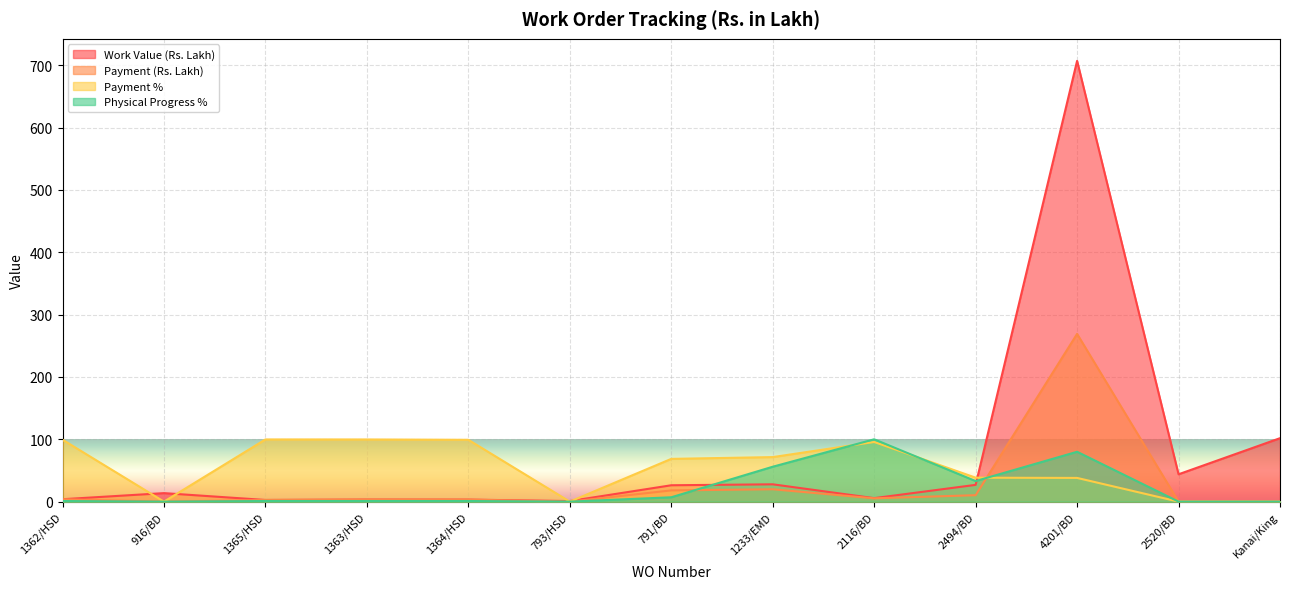

What is the difference between the second highest and minimum values in the Work Value (Rs. Lakh) series?

100.9